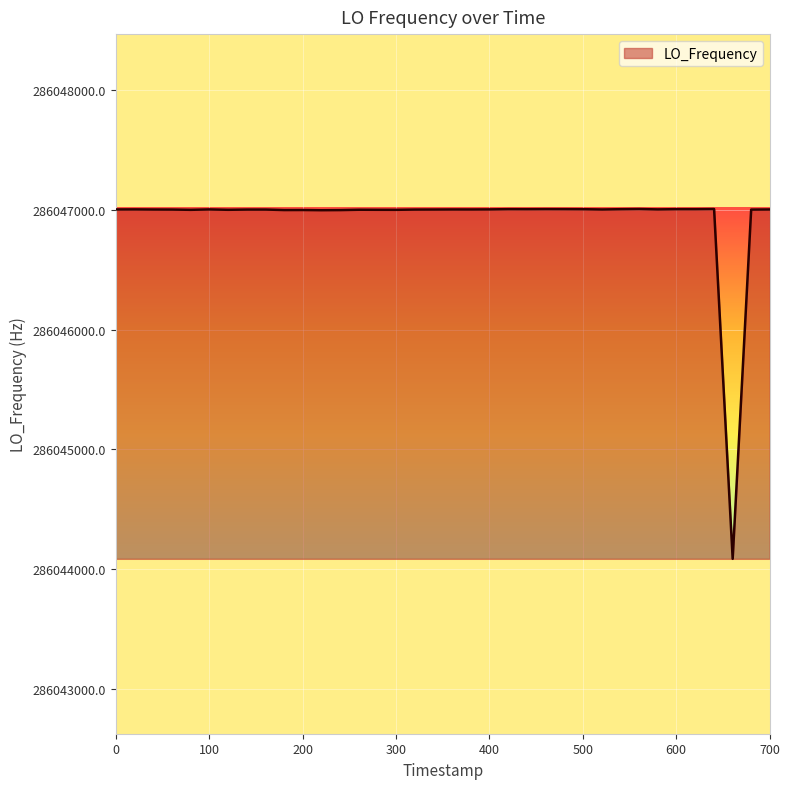

What is the difference between the maximum and minimum values?

2918.0